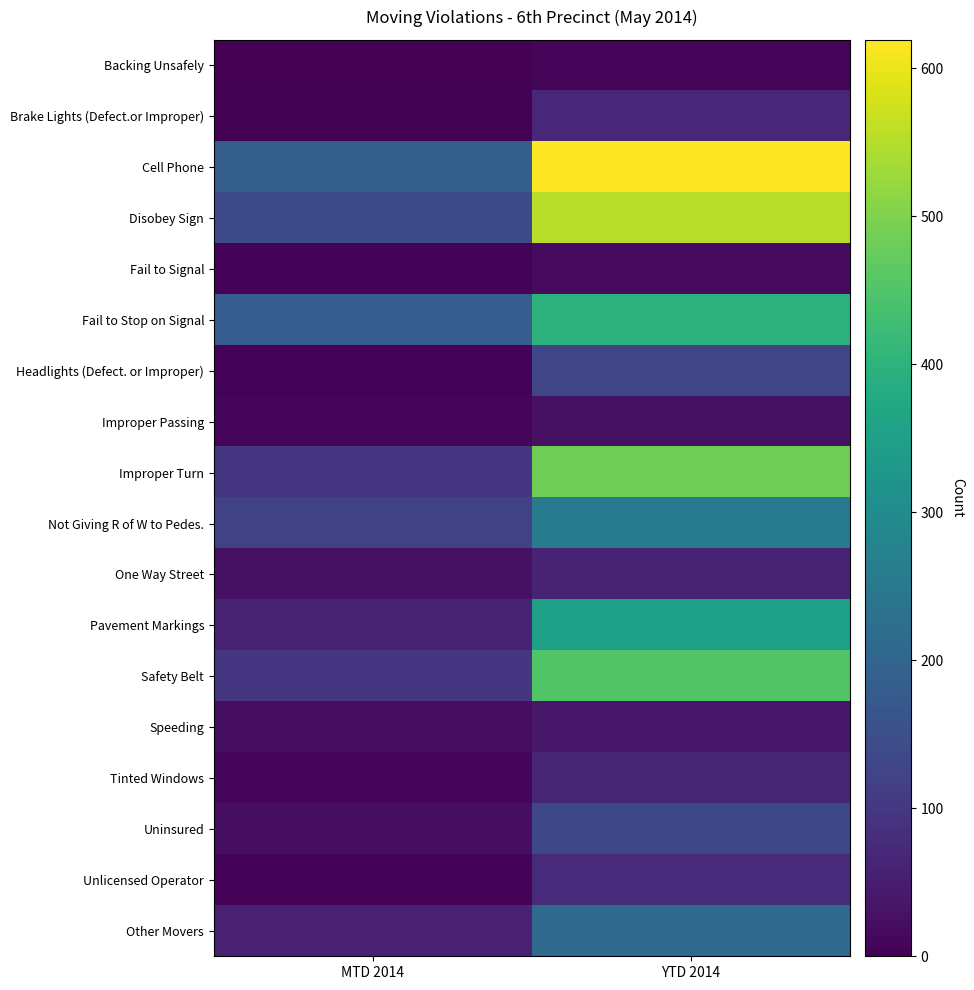

What is the greatest value displayed?

619